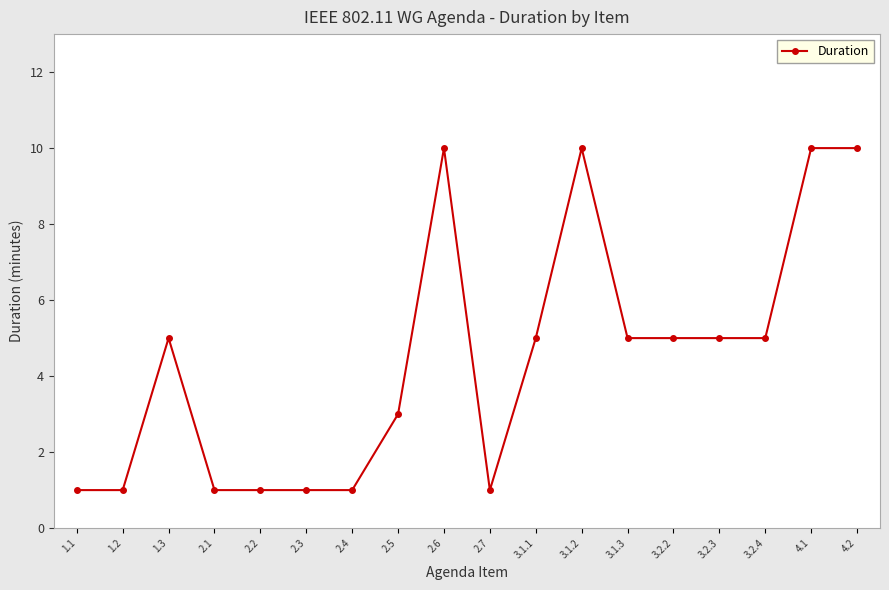

What is the greatest value displayed?

10